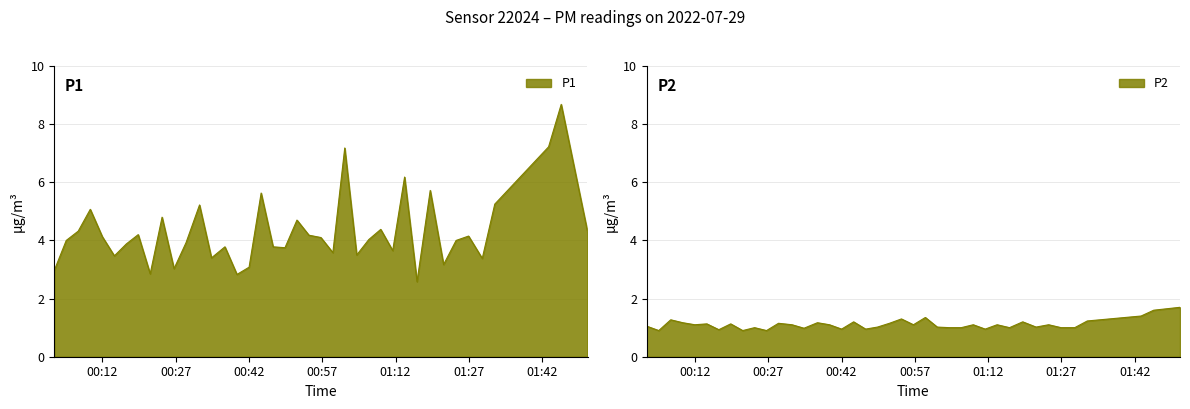

At which category is the sum across all series the highest?

2022-07-29T01:45:55